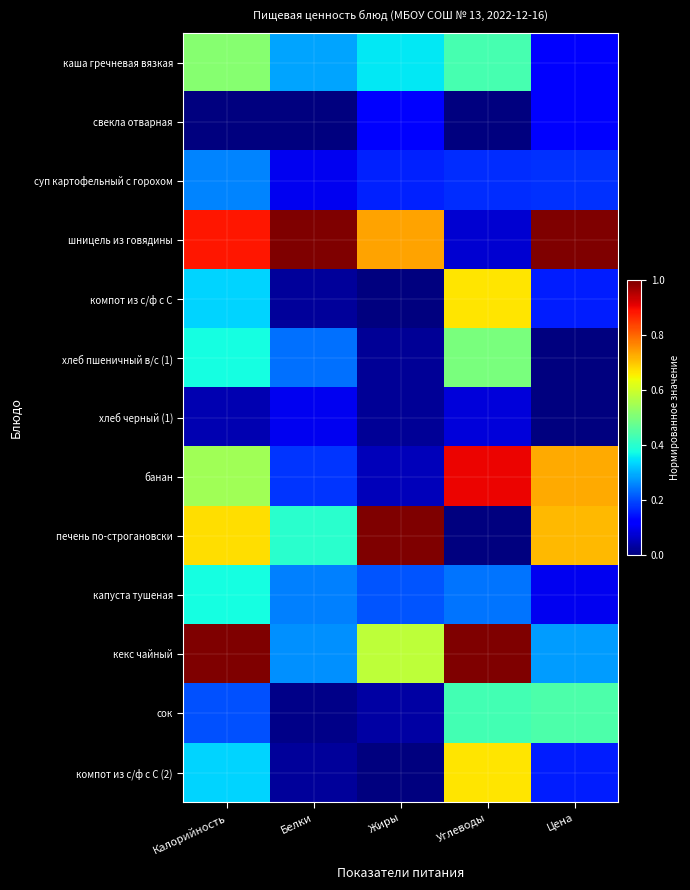

List the series in order of their peak value, lowest first.

хлеб черный (1), свекла отварная, суп картофельный с горохом, капуста тушеная, сок, хлеб пшеничный в/с (1), каша гречневая вязкая, компот из с/ф с С, компот из с/ф с С (2), банан, шницель из говядины, печень по-строгановски, кекс чайный